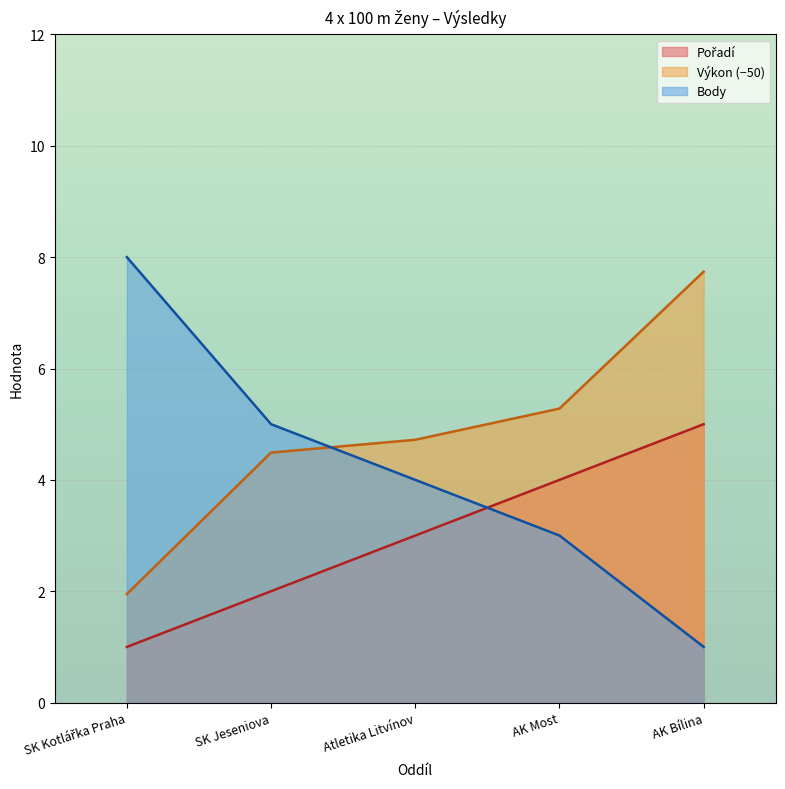

True or false: Pořadí has a value of 2.5 at AK Bílina.

False